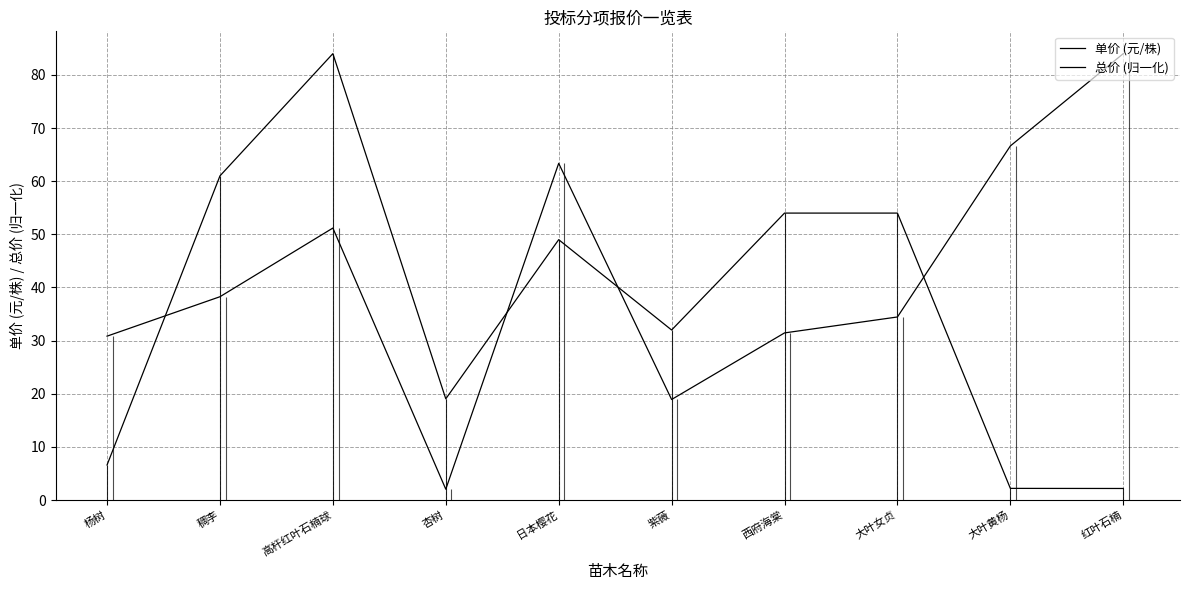

The 单价 (元/株) series shows 85.9 at 大叶女贞. True or false?

False